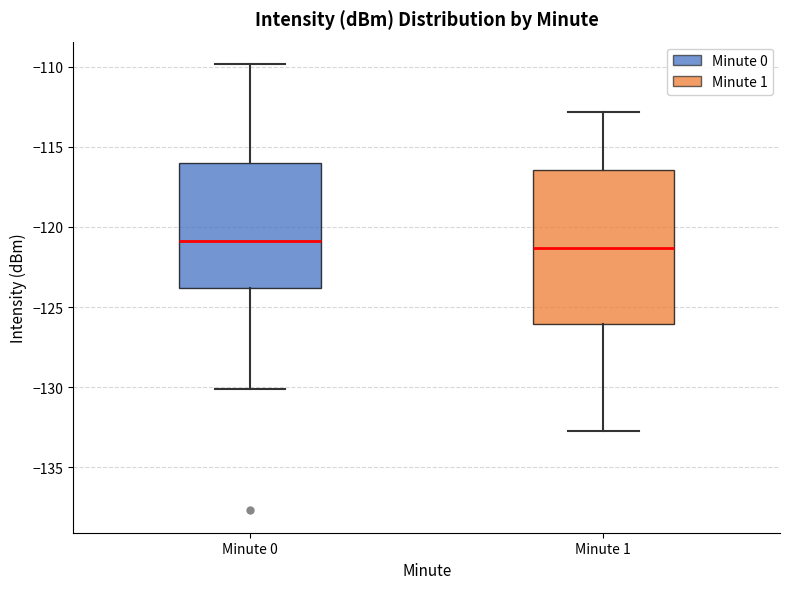

Comparing the boxes themselves (not the whiskers), which one is the tallest?

Minute 1